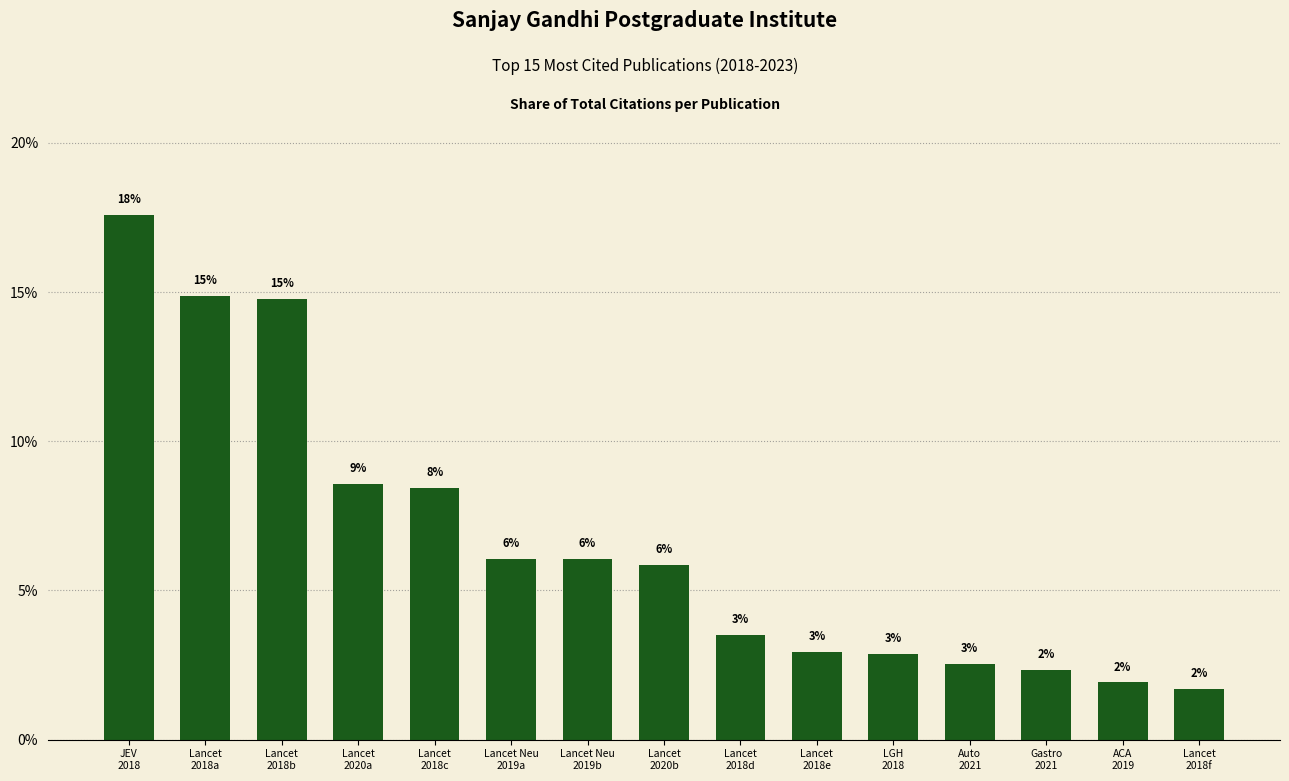

Where is the data nearest to the value 9?

Lancet
2020a